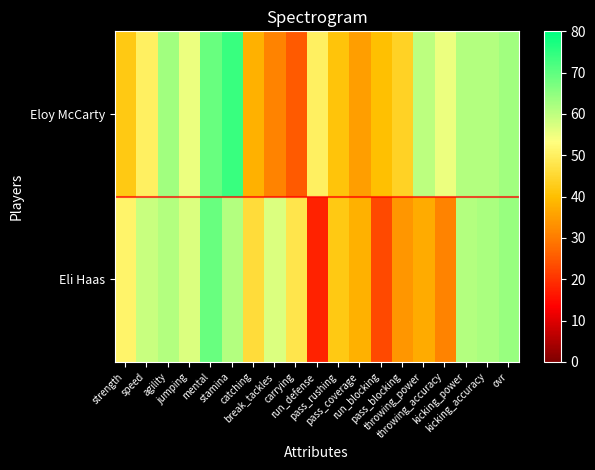

What is the average value of the Eli Haas series?

48